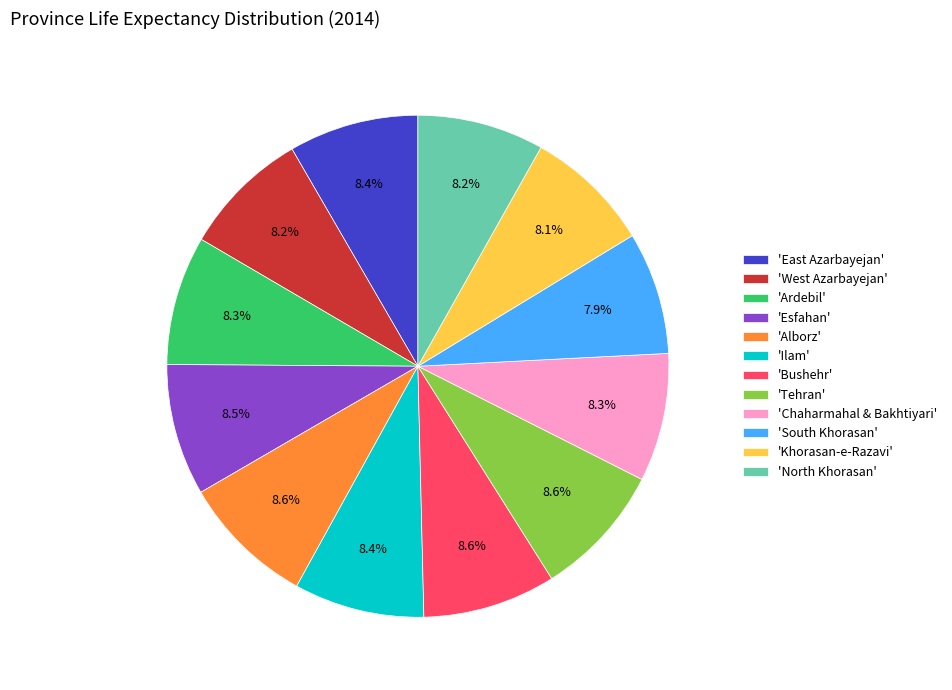

Is there a majority slice in this chart?

No